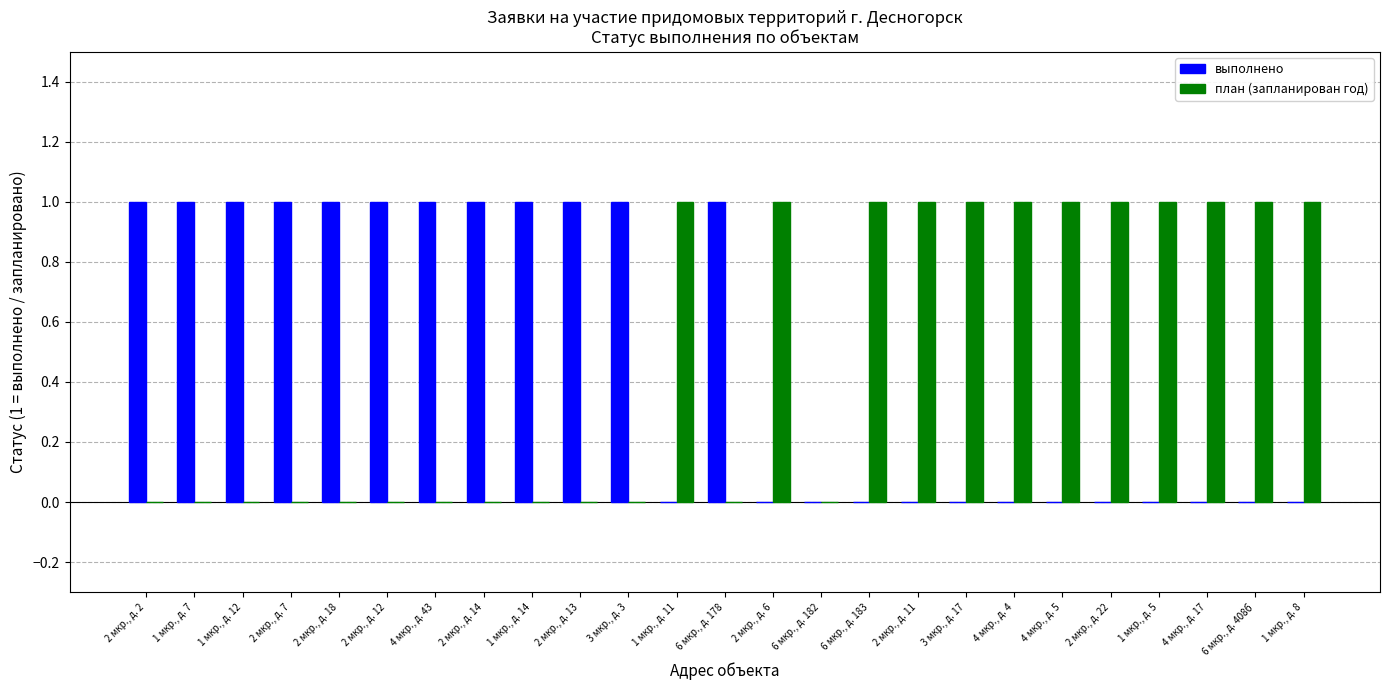

Are the bars grouped side by side (vs. stacked)?

Yes